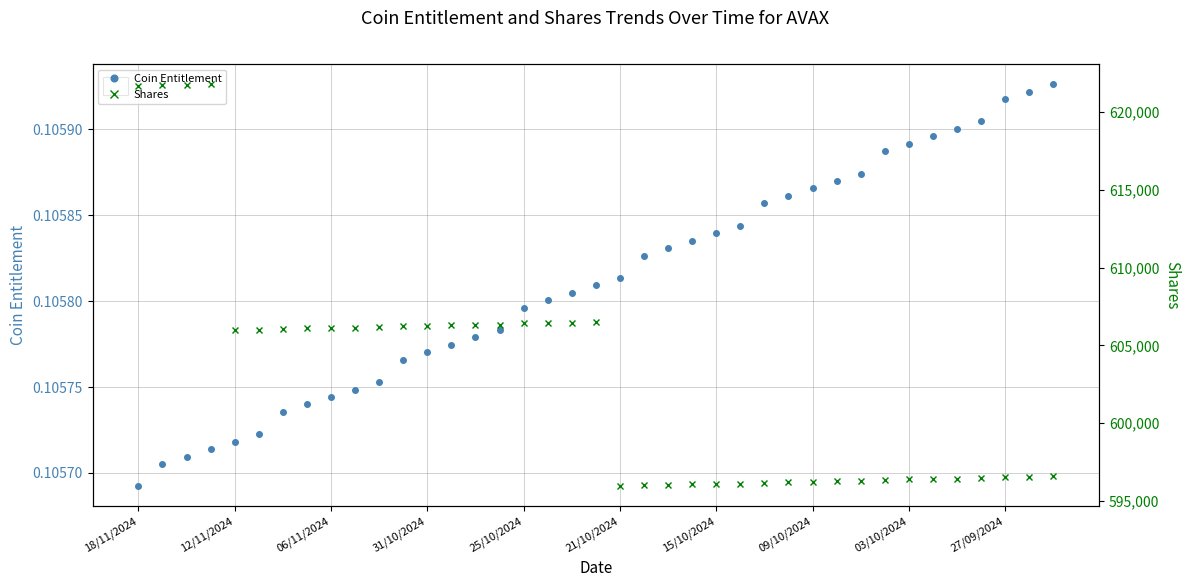

True or false: Shares has more than 0 points higher than both neighbors.

True